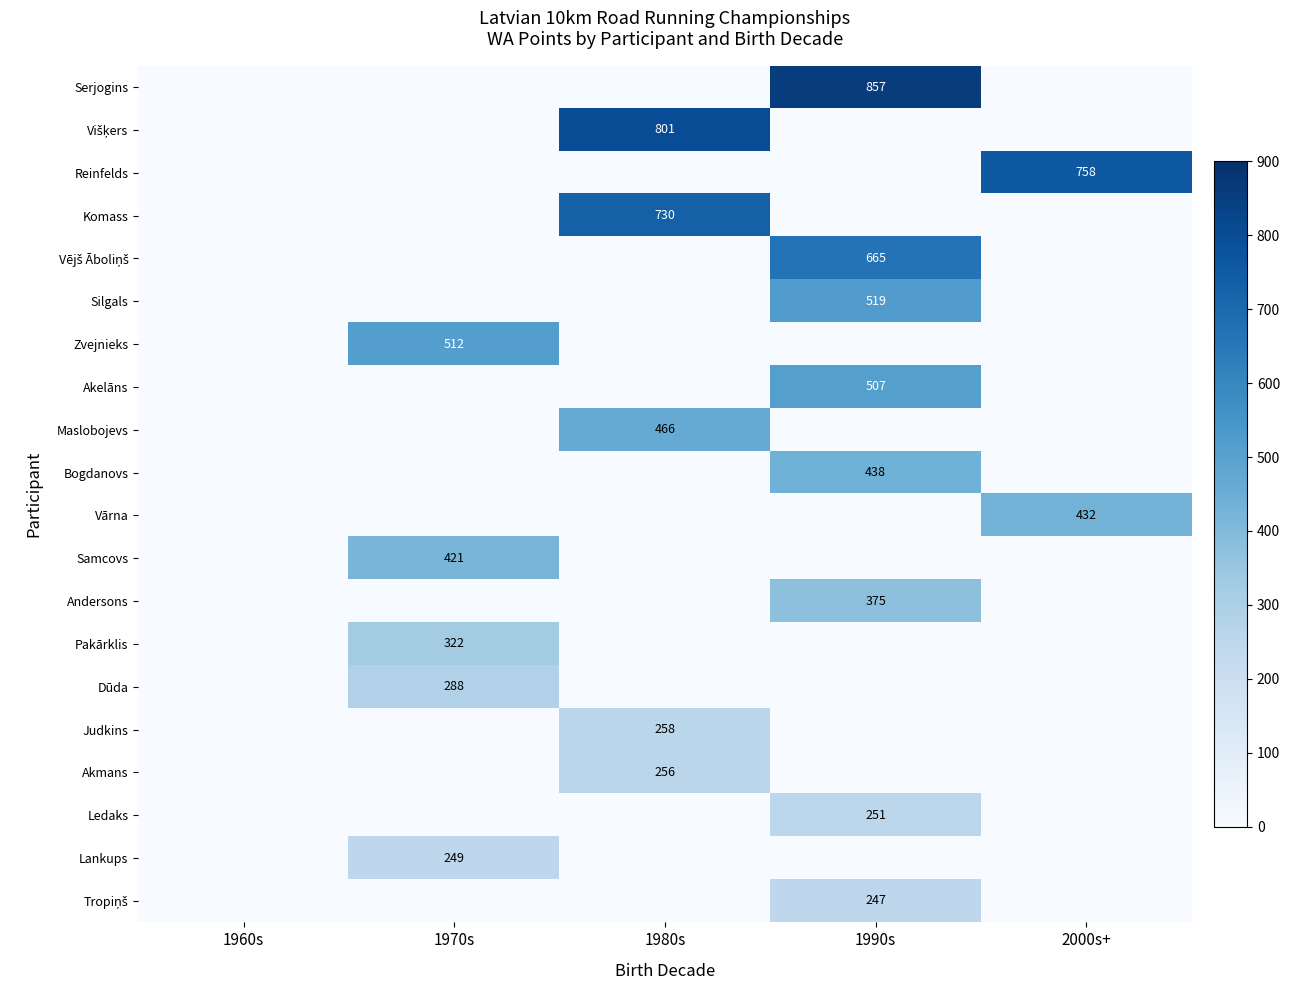

True or false: Zvejnieks has a value of 667 at 1970s.

False